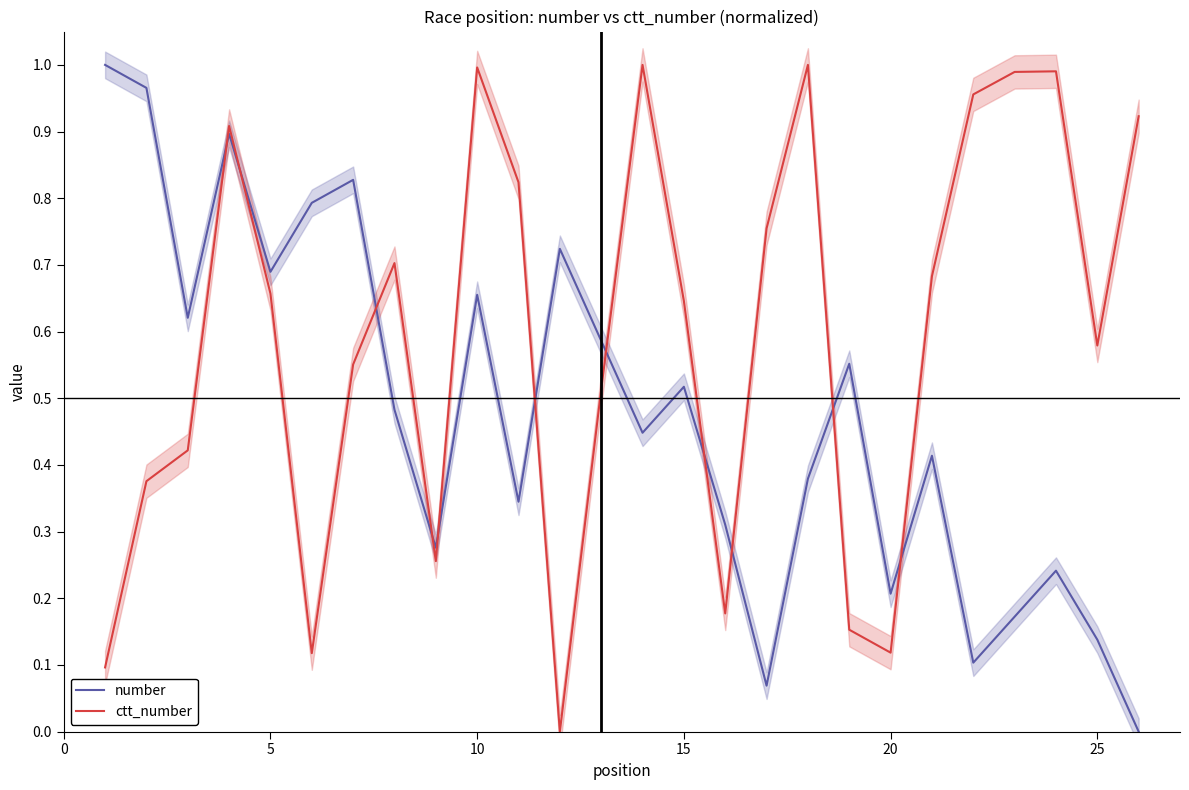

True or false: number and ctt_number cross at least once.

True